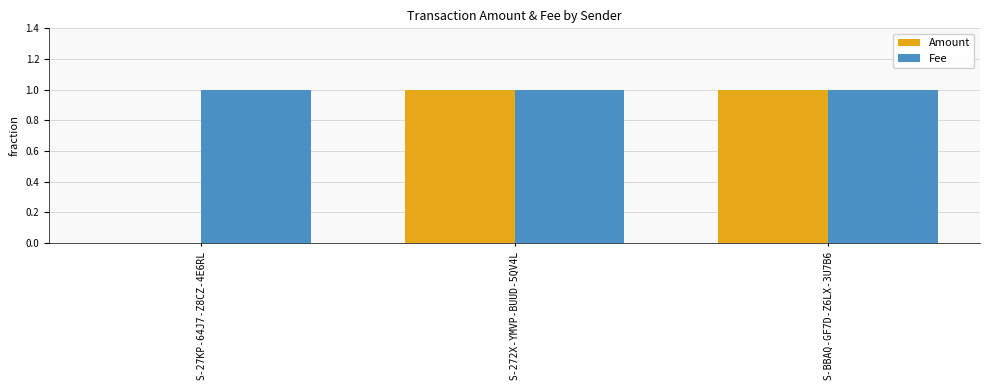

What is the average value of the Amount series?

1